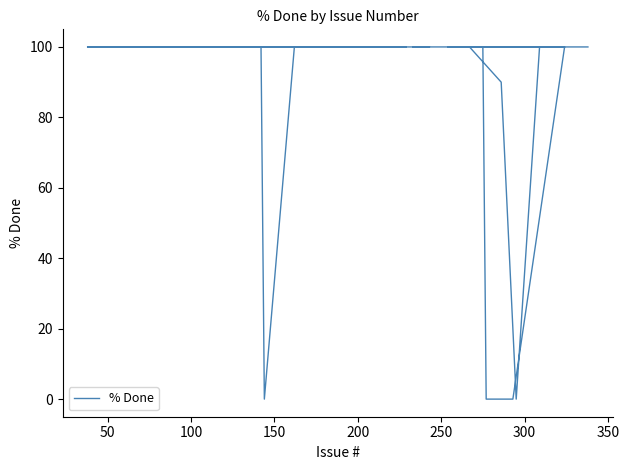

True or false: the data shows 33 at 20.

False